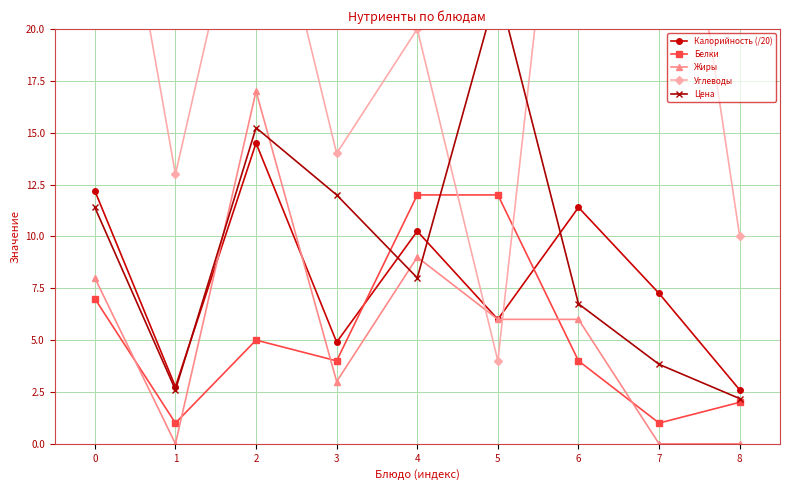

The value of Жиры at 3 is 3.0. True or false?

True